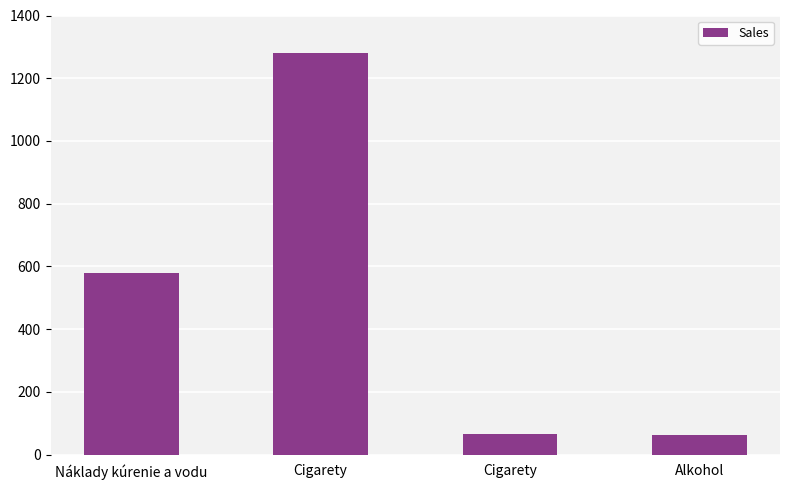

How many data points does each series have?

4